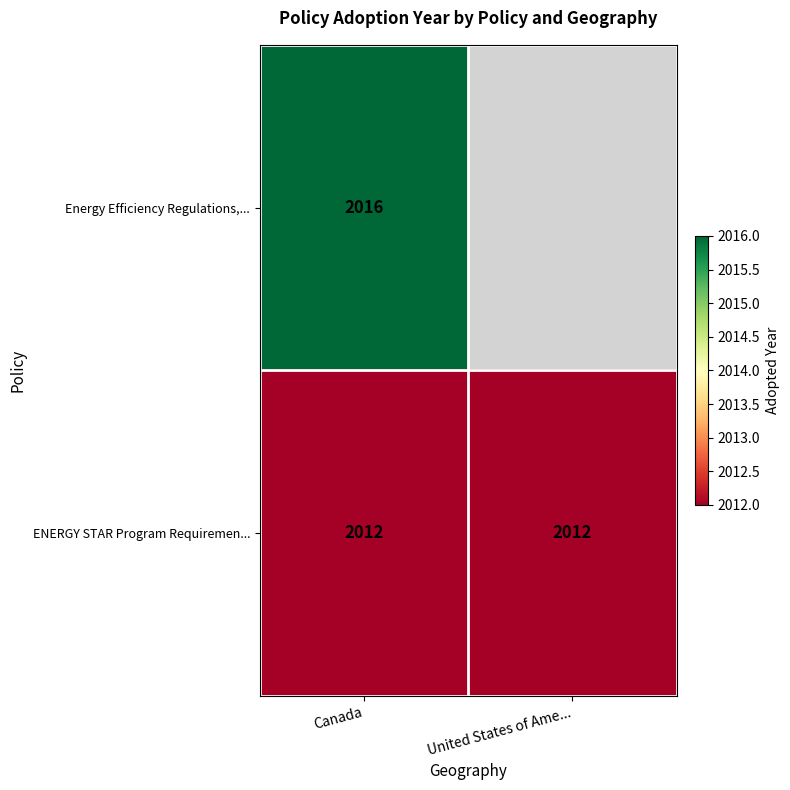

What is the spread (max minus min) of values at Canada?

4